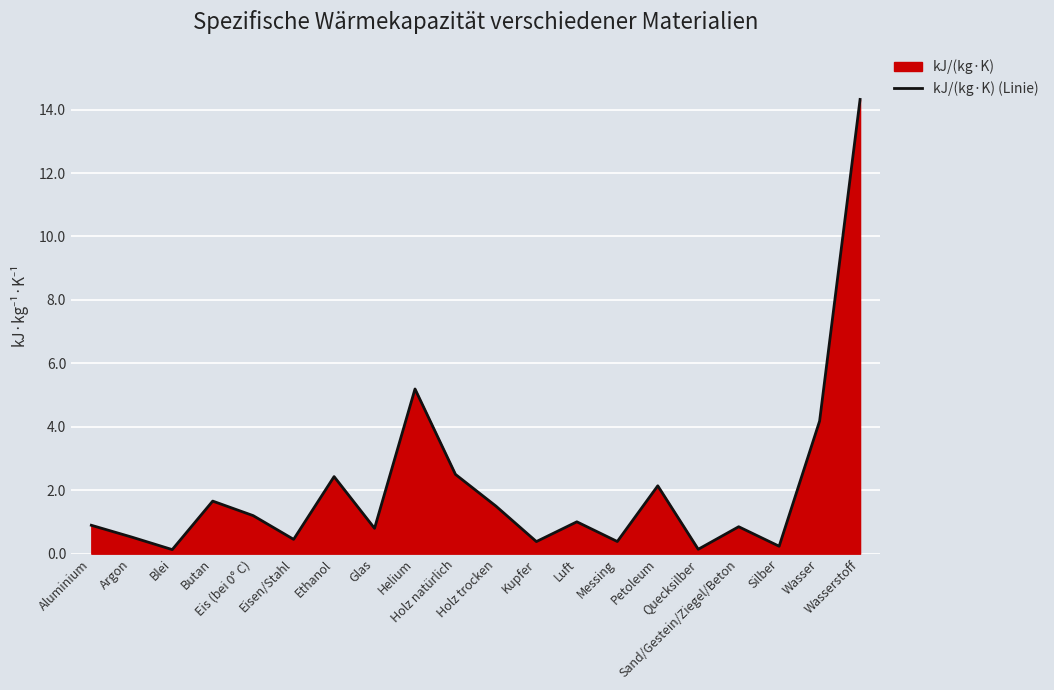

At which category does the chart reach its peak across all series?

Wasserstoff